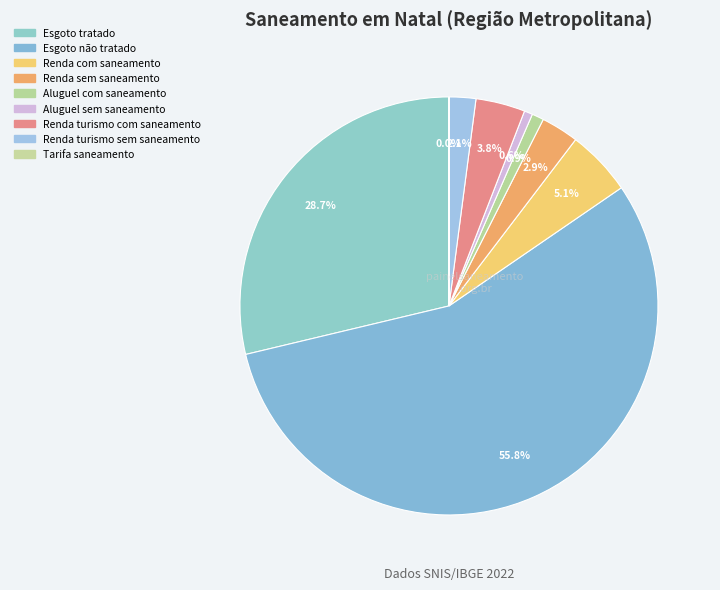

Between Tarifa saneamento and Renda turismo sem saneamento, which is larger?

Renda turismo sem saneamento